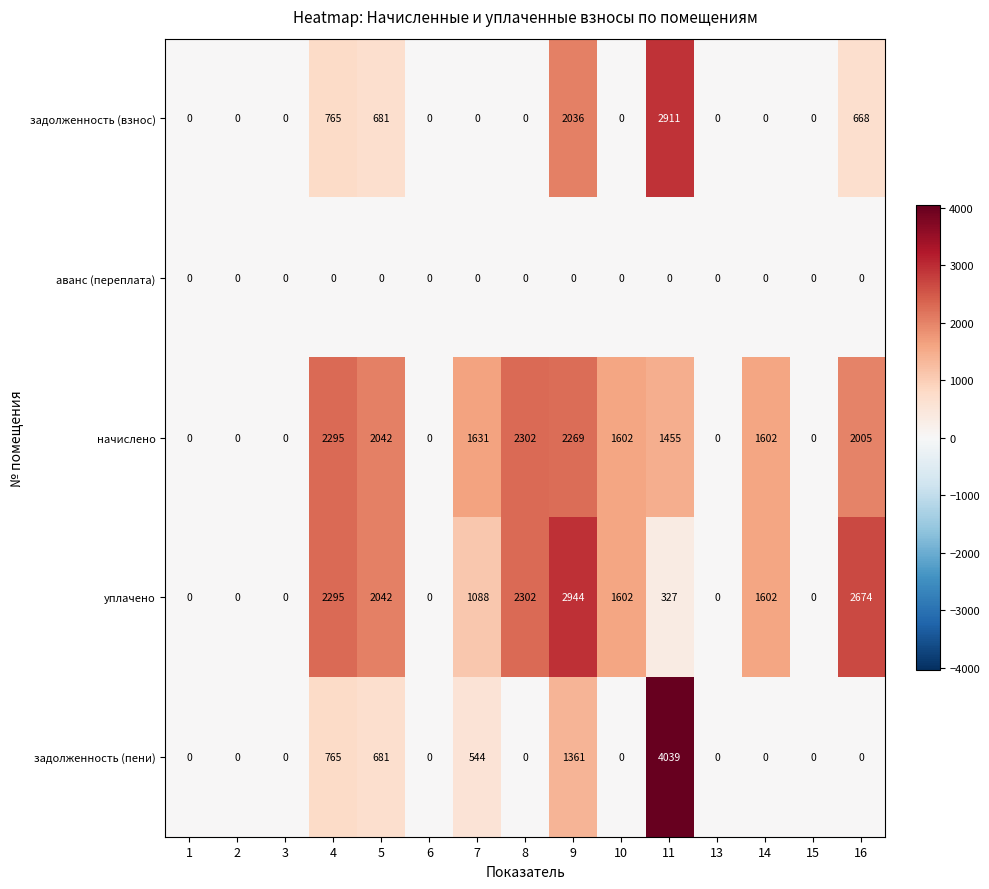

What is the difference between the second highest and minimum values in the уплачено series?

2674